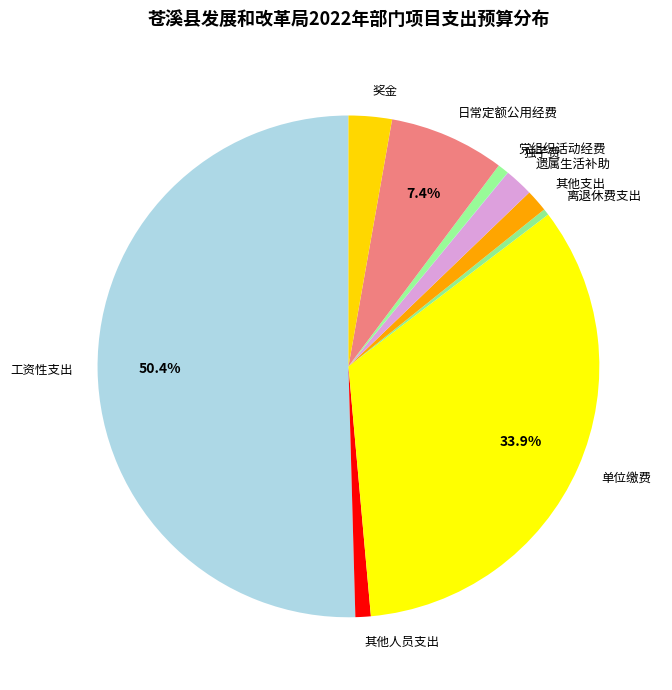

True or false: 党组织活动经费 accounts for 9% of the total.

False